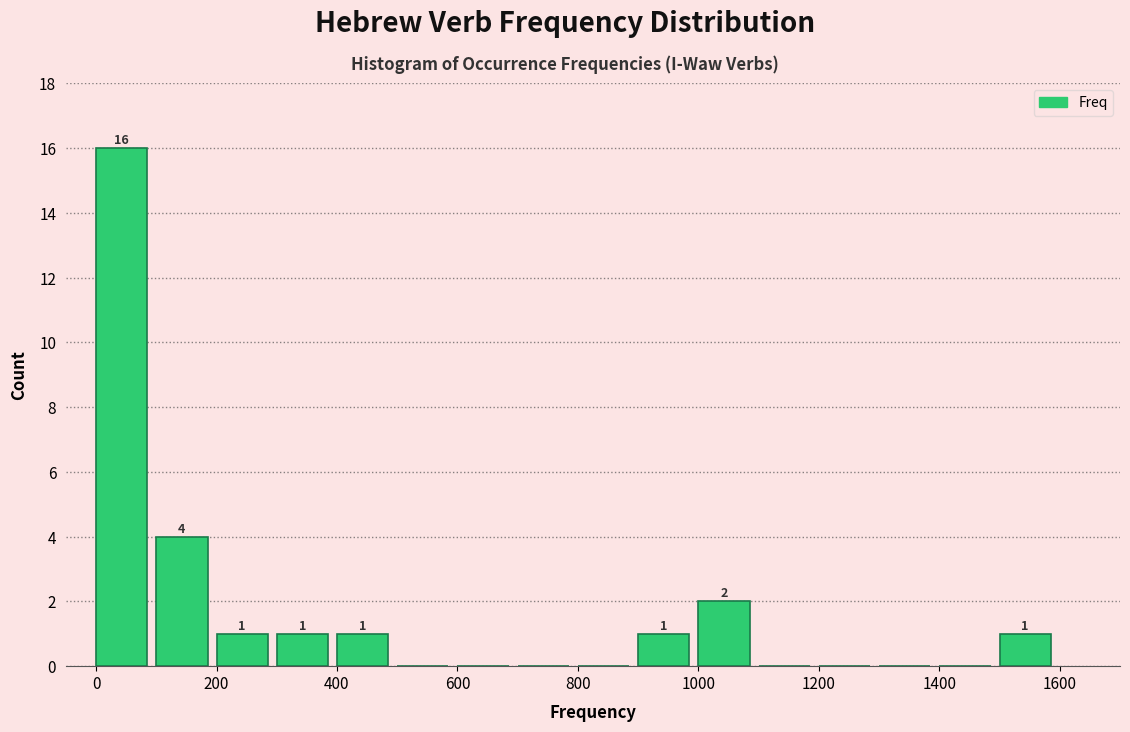

Which range on the x-axis has the tallest bar?

0 to 100